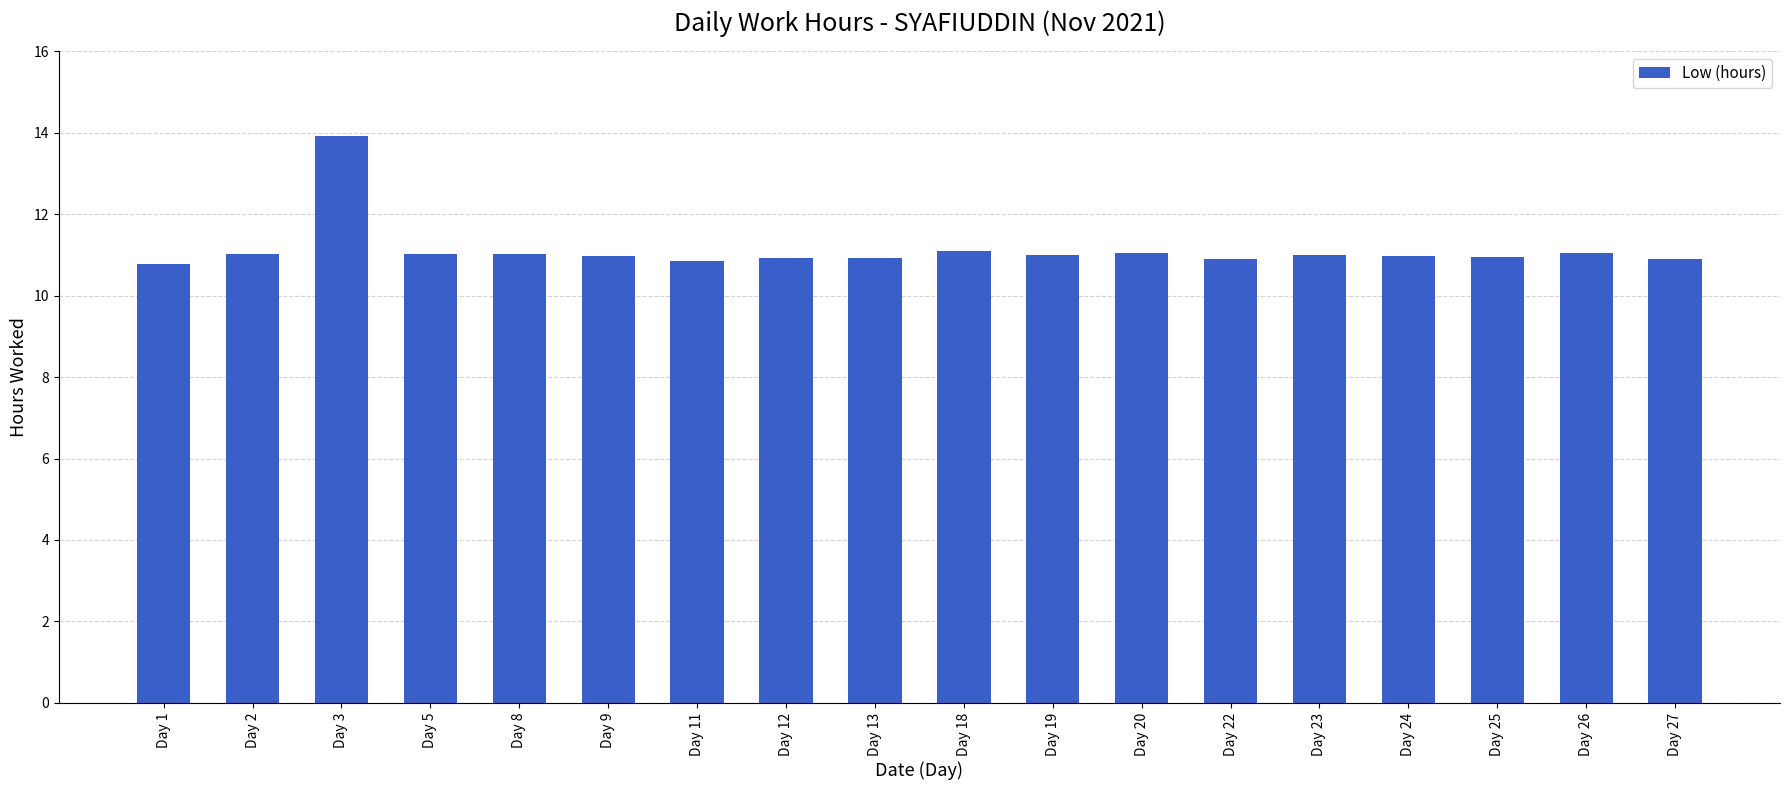

Which category has the highest value across all series?

Day 3